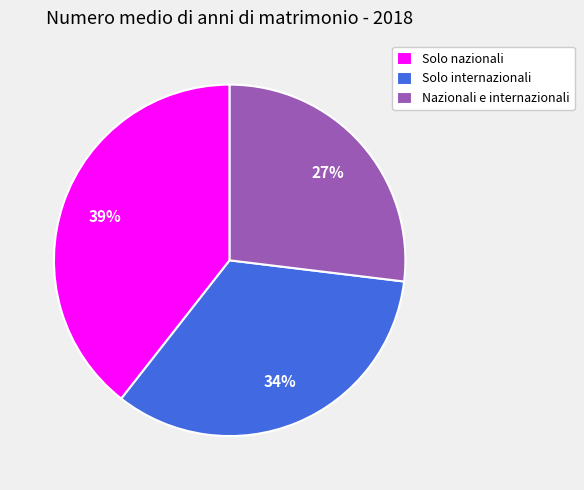

Combined, do Nazionali e internazionali and Solo nazionali account for over 50%?

Yes